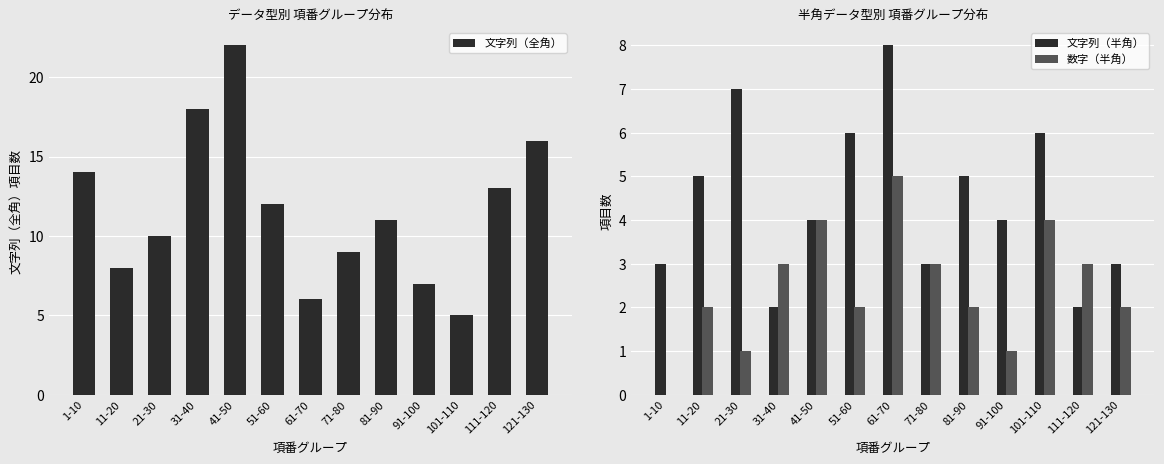

Reading left to right, list all the values displayed in this chart.

文字列（全角）: 1-10=14	11-20=8	21-30=10	31-40=18	41-50=22	51-60=12	61-70=6	71-80=9	81-90=11	91-100=7	101-110=5	111-120=13	121-130=16
文字列（半角）: 1-10=3	11-20=5	21-30=7	31-40=2	41-50=4	51-60=6	61-70=8	71-80=3	81-90=5	91-100=4	101-110=6	111-120=2	121-130=3
数字（半角）: 1-10=0	11-20=2	21-30=1	31-40=3	41-50=4	51-60=2	61-70=5	71-80=3	81-90=2	91-100=1	101-110=4	111-120=3	121-130=2